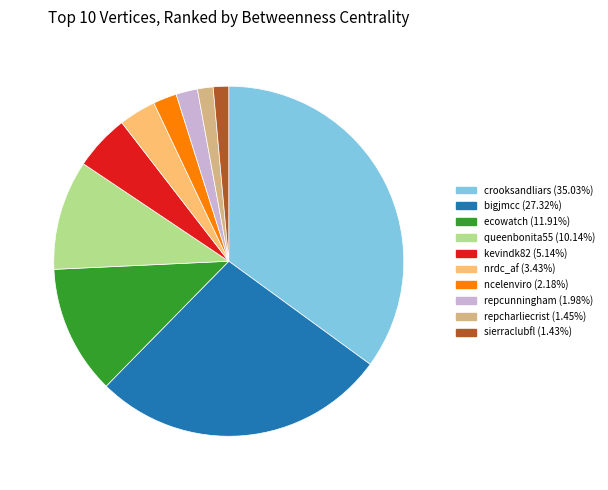

Which category has the biggest portion of the pie?

crooksandliars